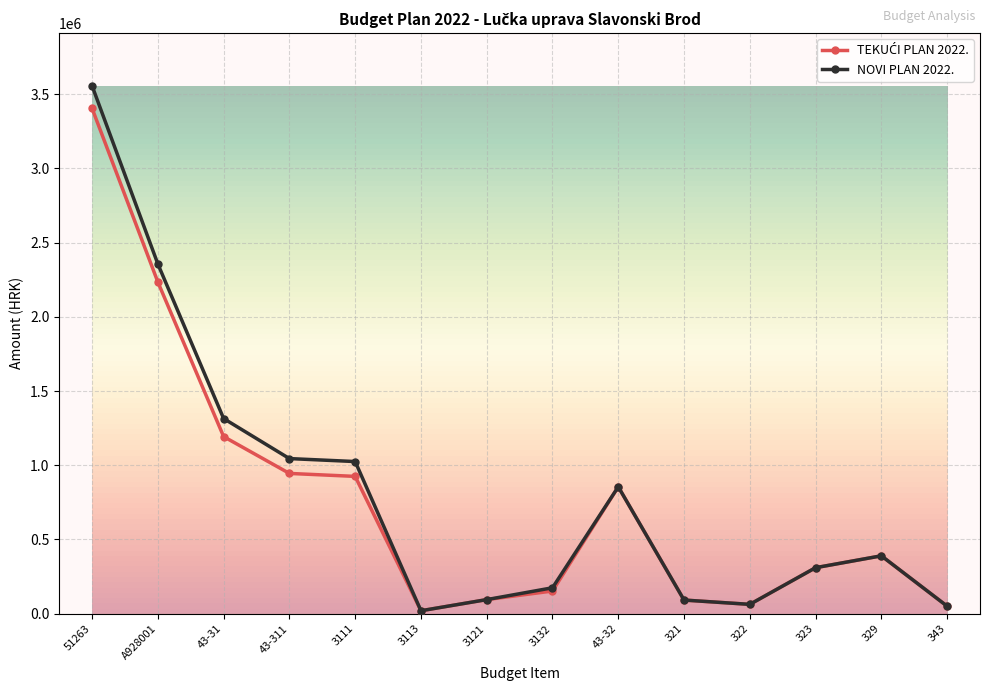

At which label does NOVI PLAN 2022. first exceed 390000?

51263